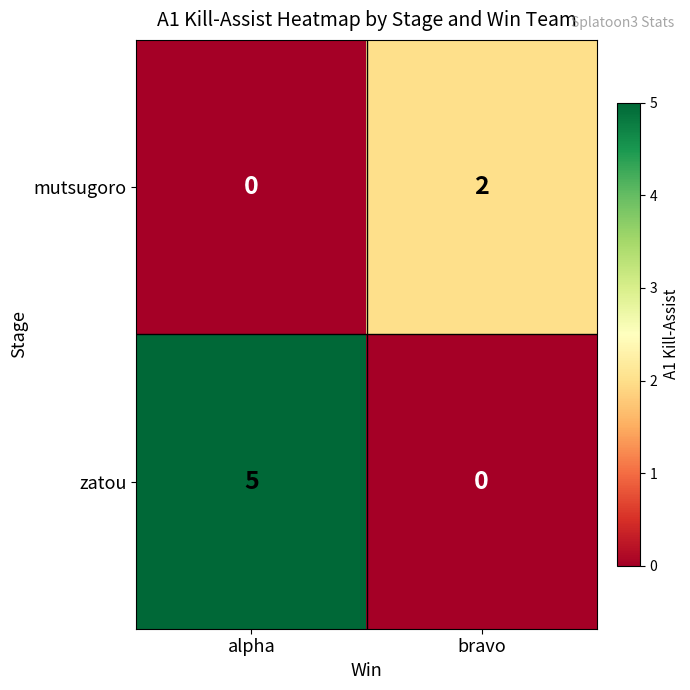

What is the maximum value shown in the chart?

5